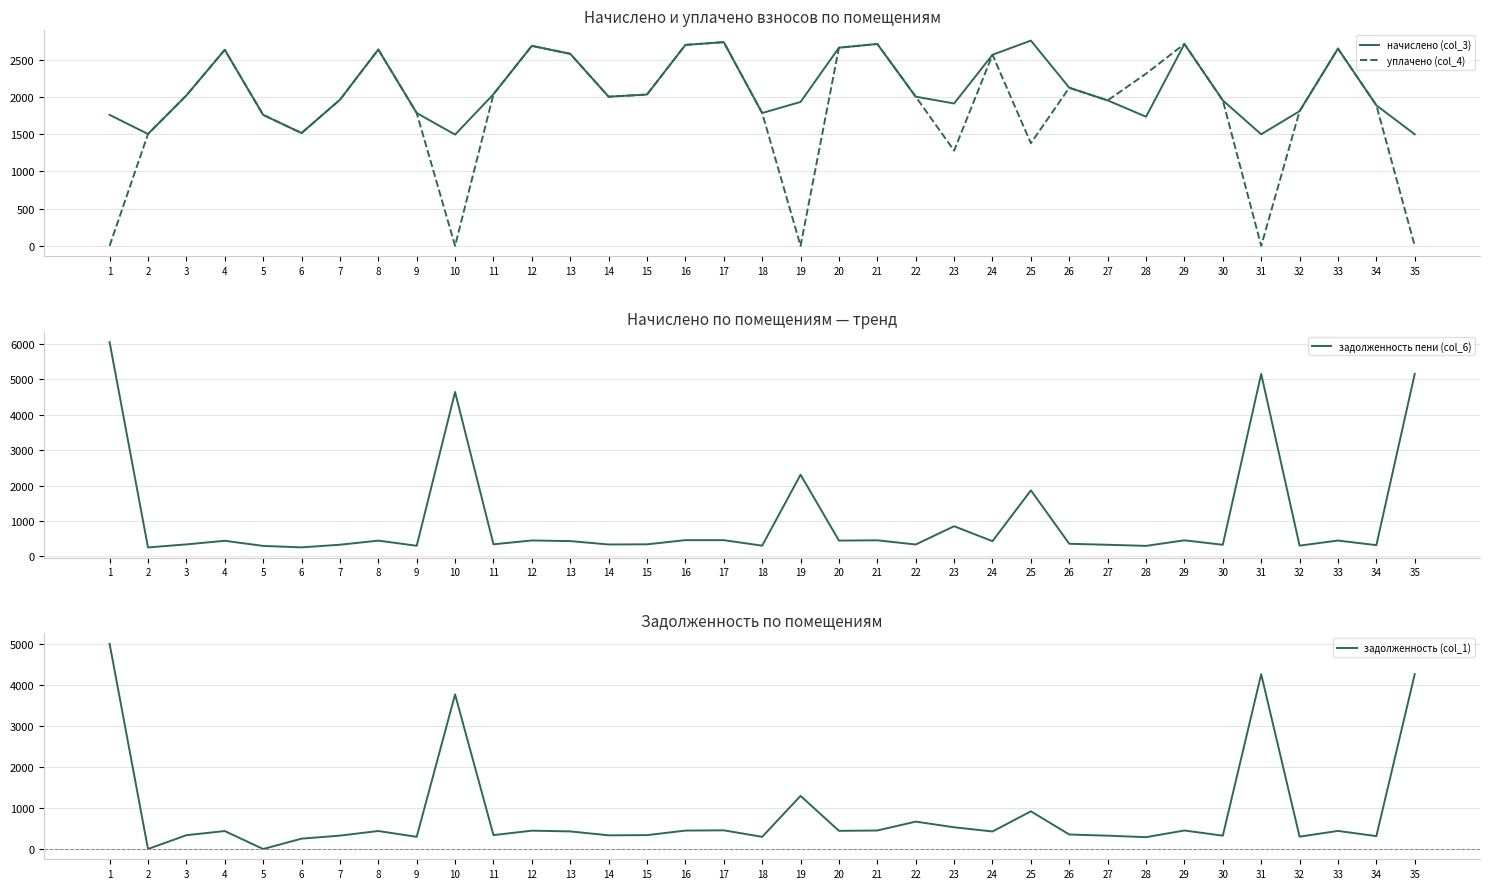

What is the total value across all series at 7?

4578.8